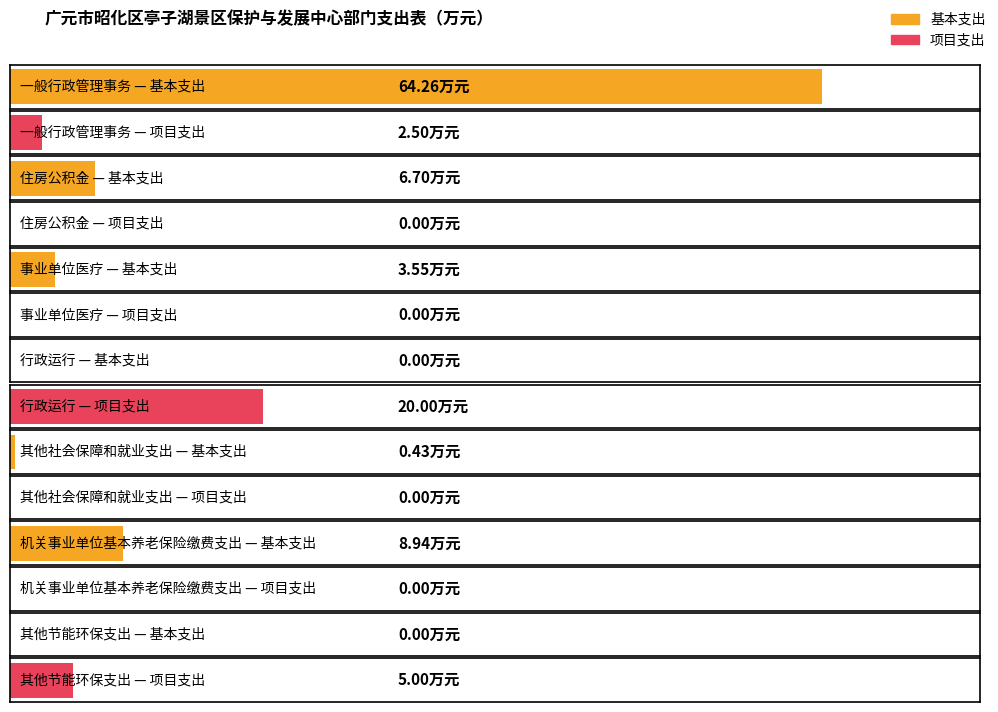

Read the 基本支出 value at 其他社会保障和就业支出.

0.4